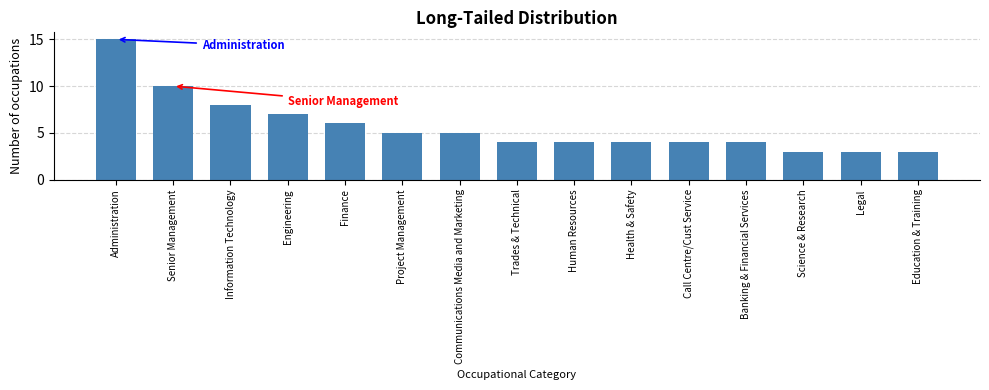

Reading left to right, transcribe all the data shown in this chart.

Administration=15	Senior Management=10	Information Technology=8	Engineering=7	Finance=6	Project Management=5	Communications Media and Marketing=5	Trades & Technical=4	Human Resources=4	Health & Safety=4	Call Centre/Cust Service=4	Banking & Financial Services=4	Science & Research=3	Legal=3	Education & Training=3